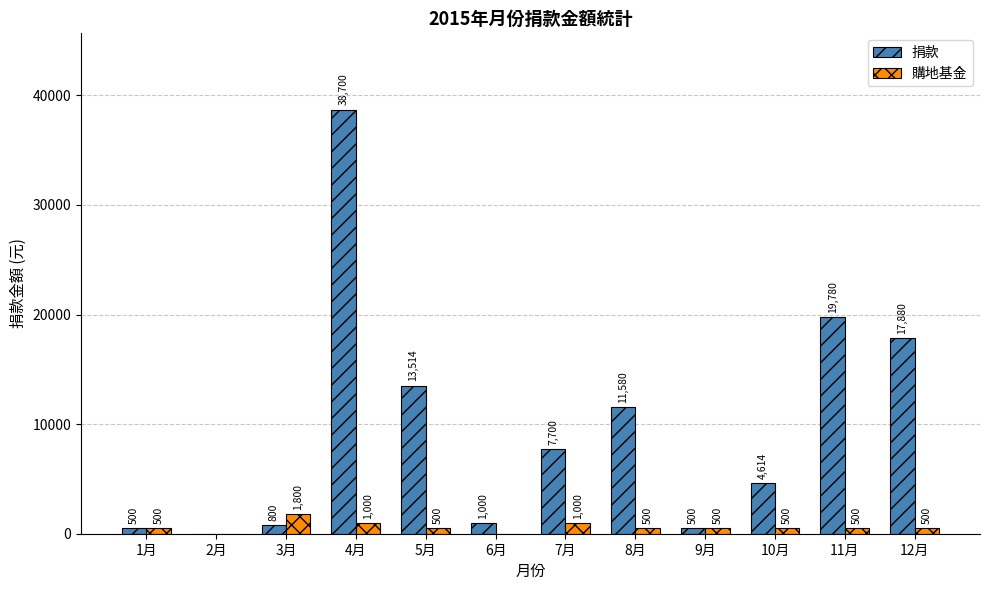

Count the 購地基金 values in the range 500 to 1000.

9